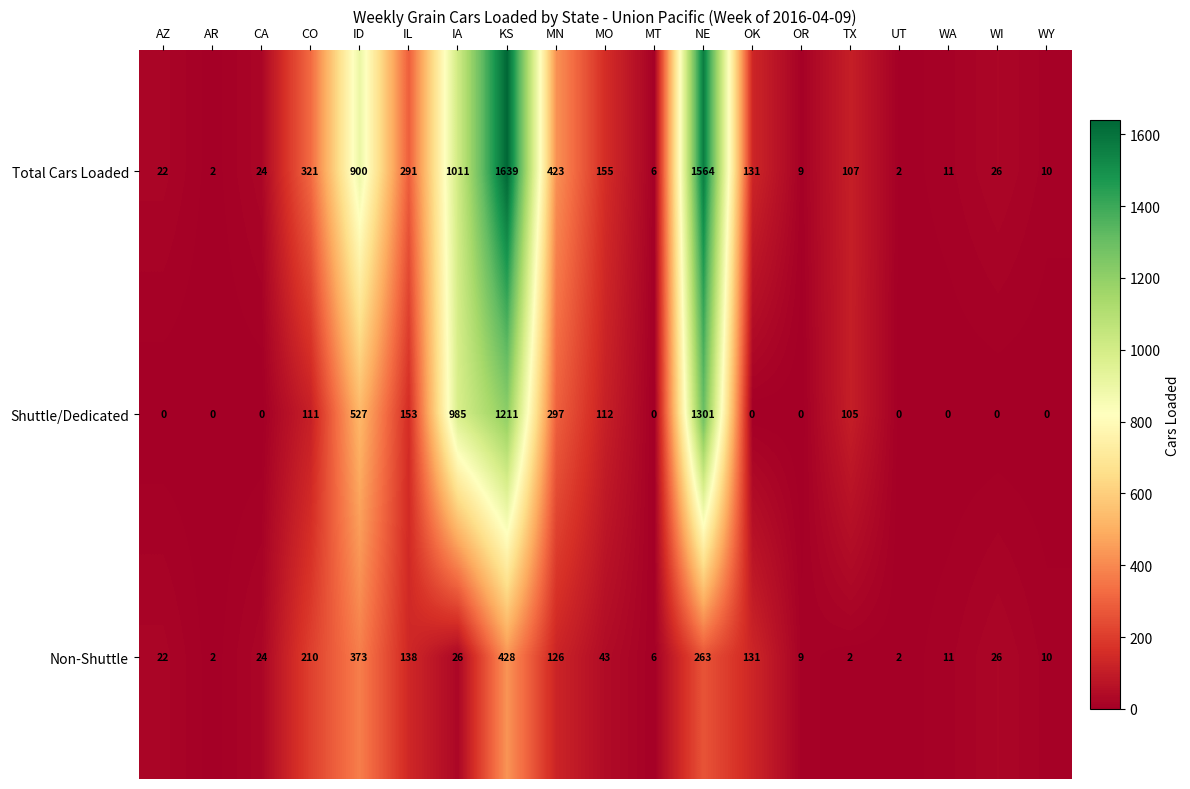

Rank the series by their maximum value, from lowest to highest.

Non-Shuttle, Shuttle/Dedicated, Total Cars Loaded